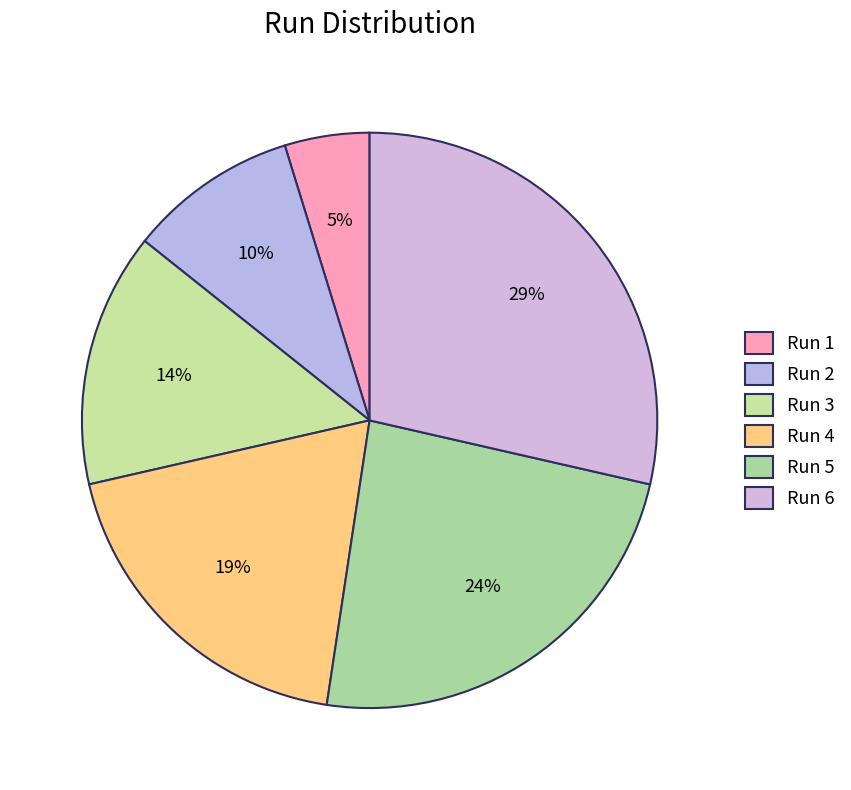

How many segments does this pie chart have?

6